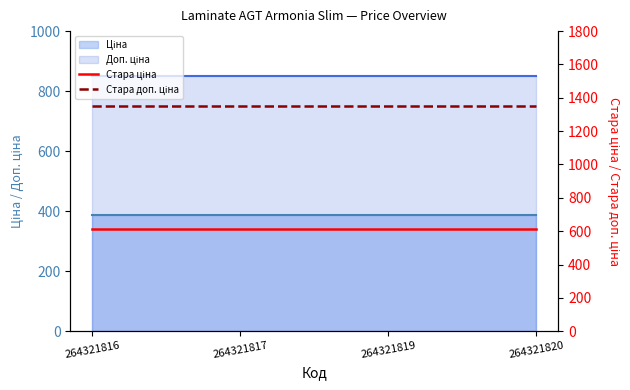

What is the value of the Стара доп. ціна point at the 2nd from the left?

1349.8